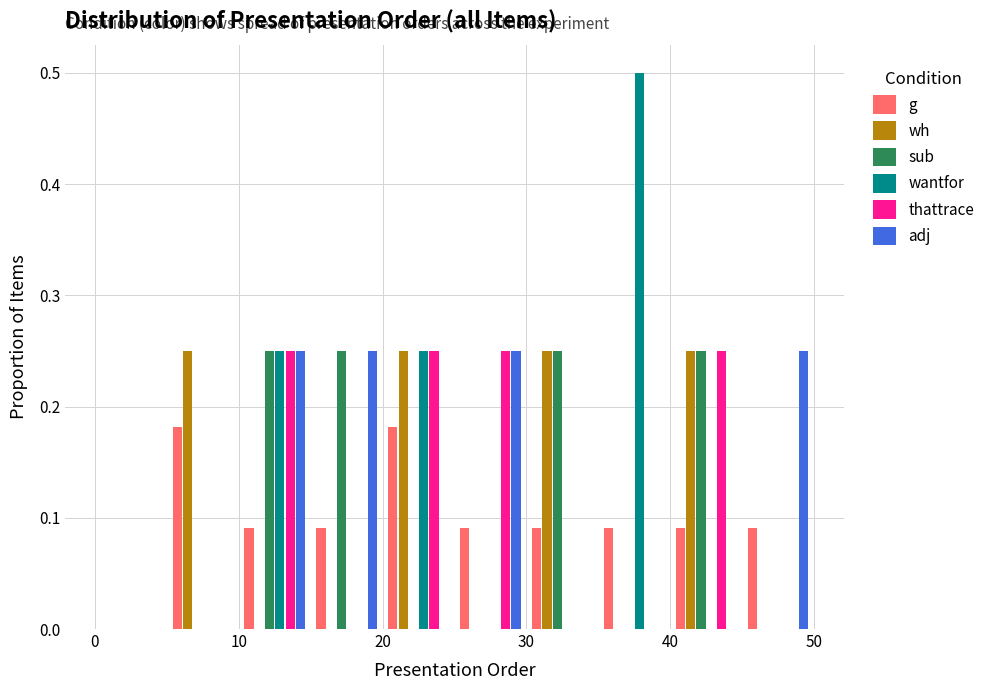

What is the height of the wantfor bar covering 35 to 40 on the x-axis? The values are not printed on the chart, so give them approximately, as read against the axis.

0.50